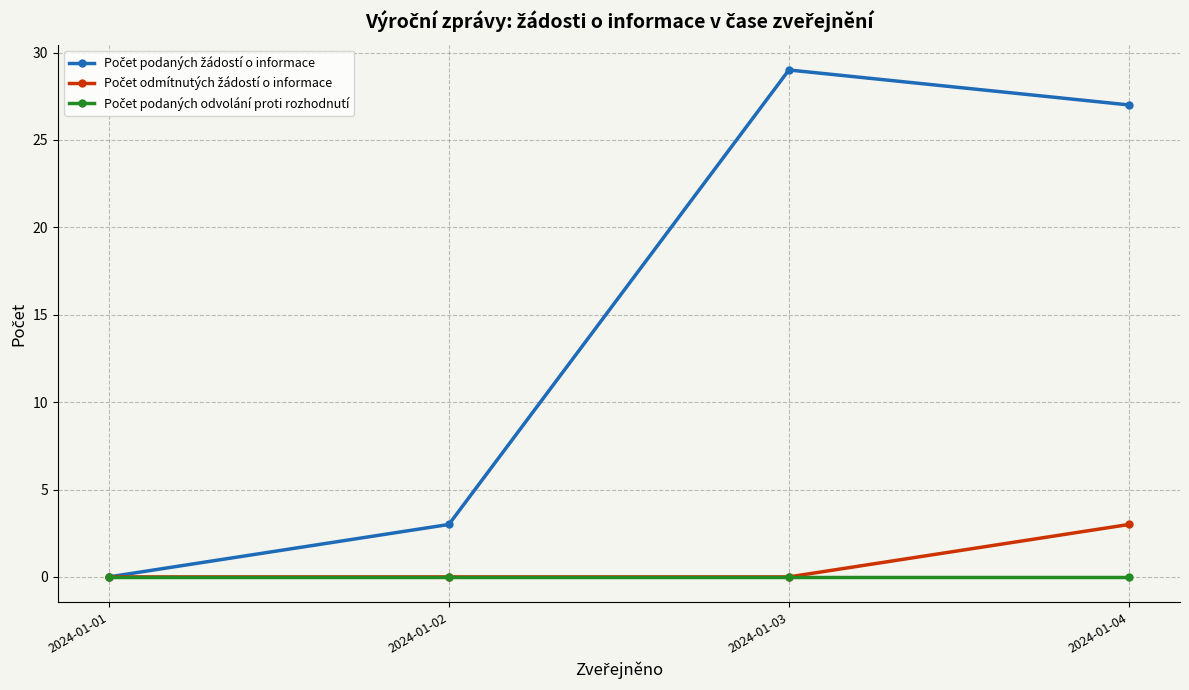

At which category does the chart reach its peak across all series?

2024-01-03